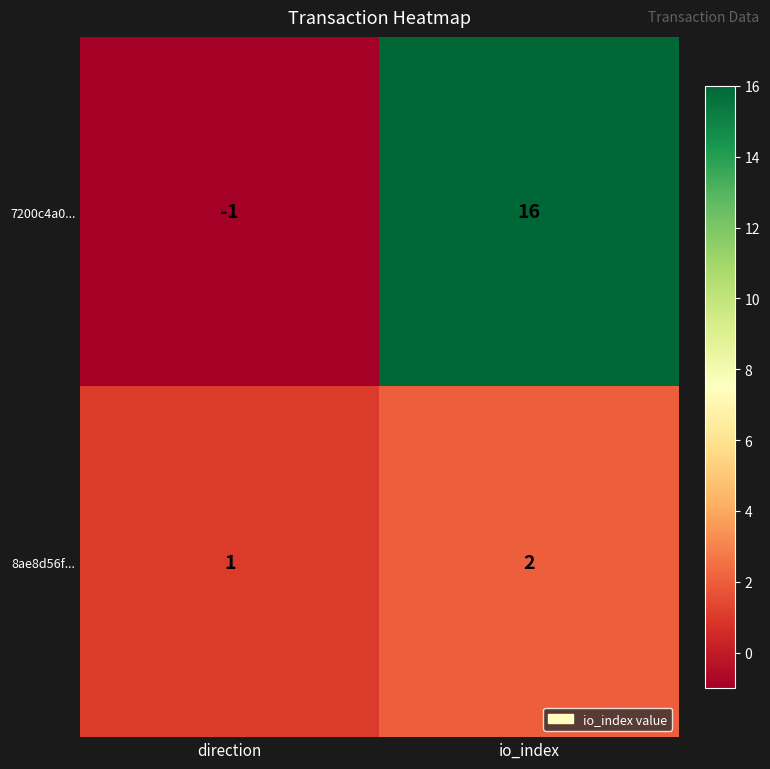

What is the greatest value displayed?

16